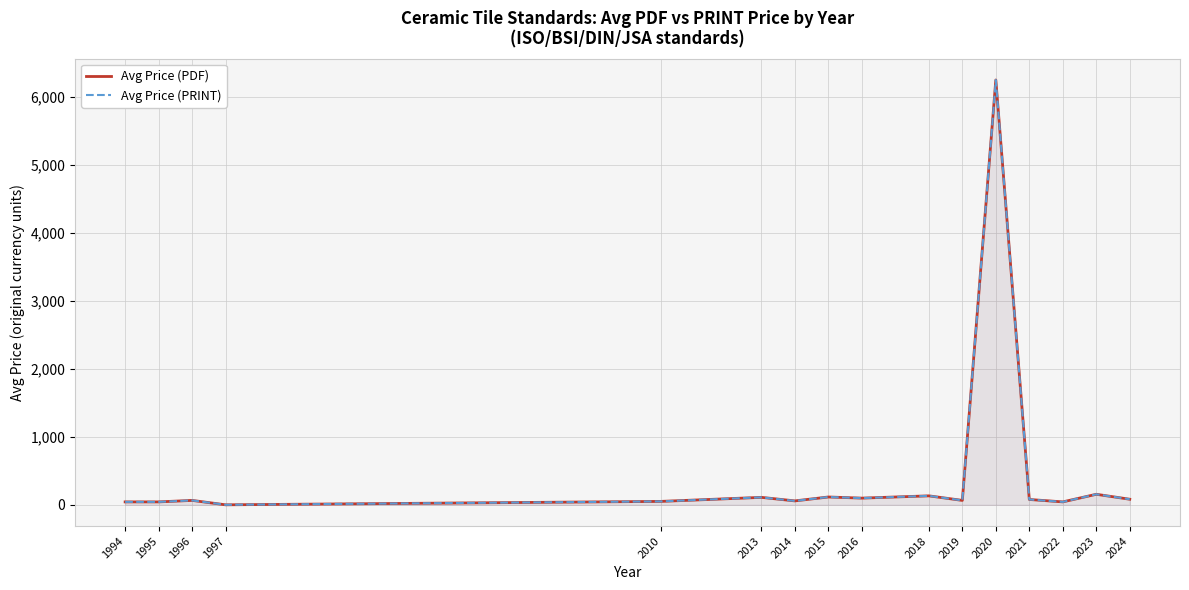

What is the difference between the second highest and second lowest values in the Avg Price (PDF) series?

112.0